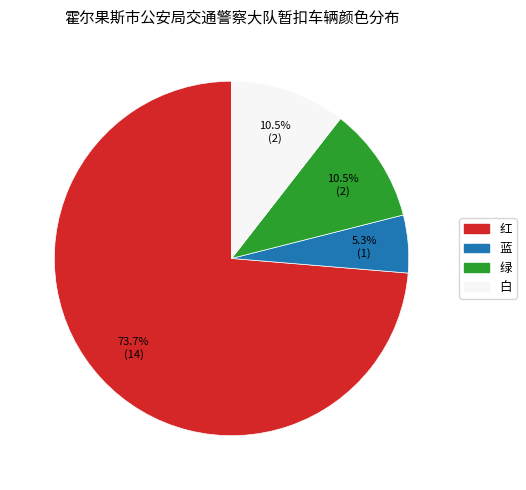

How many slices are in this pie chart?

4